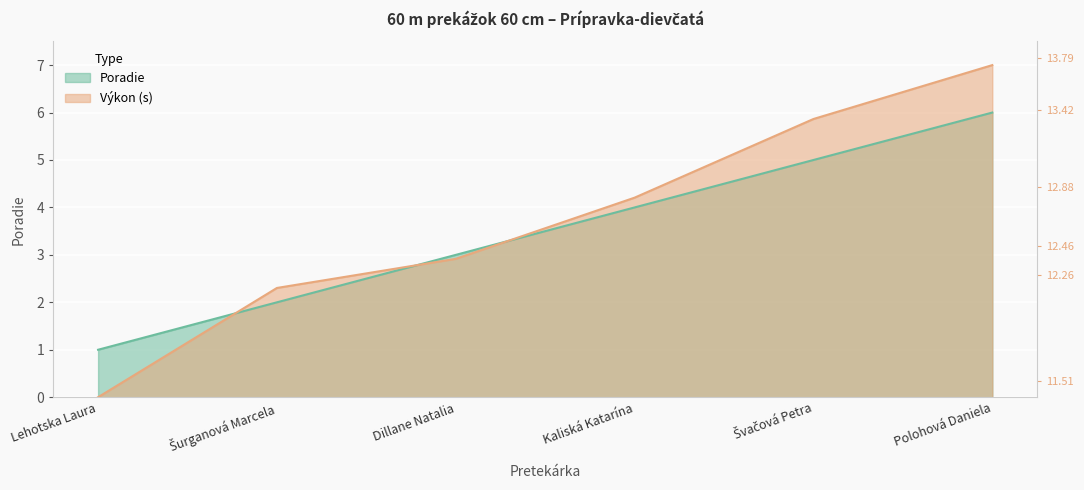

What is the maximum value for Poradie?

6.0